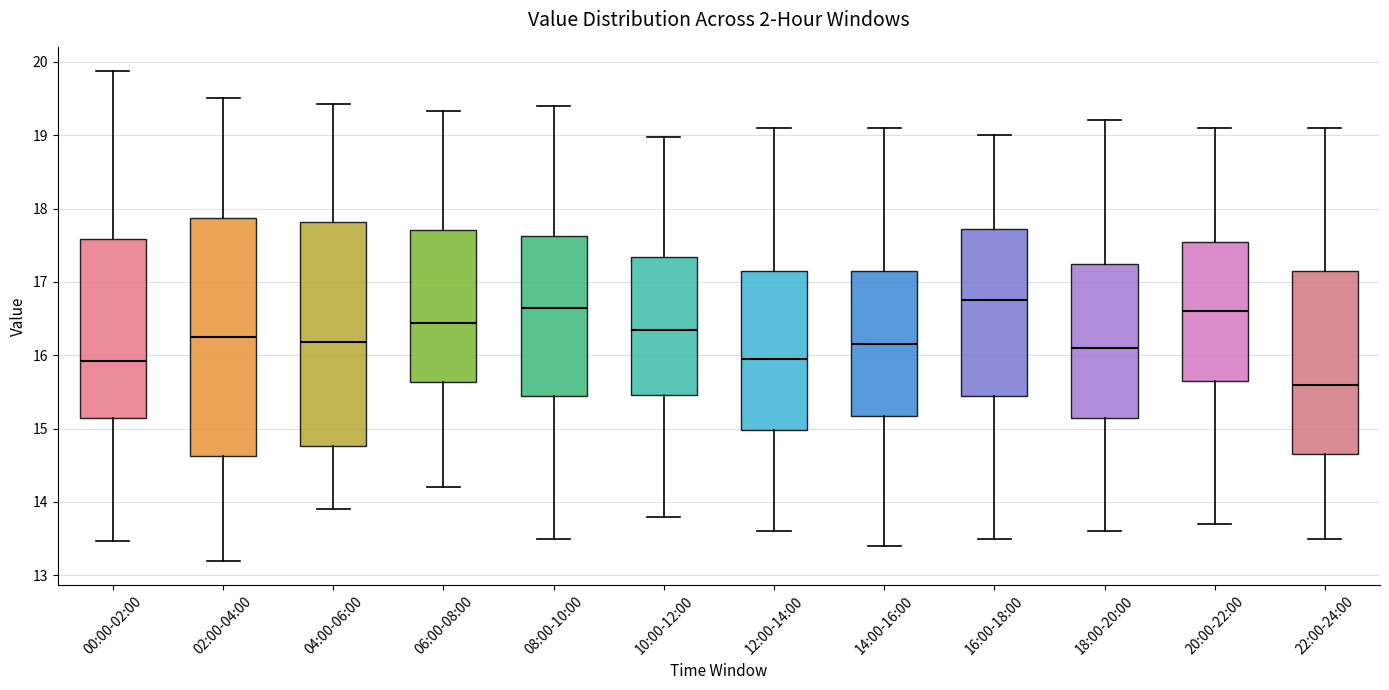

Where does the median line of the box for 20:00-22:00 sit on the y-axis? The values are not printed on the chart, so give them approximately, as read against the axis.

16.6